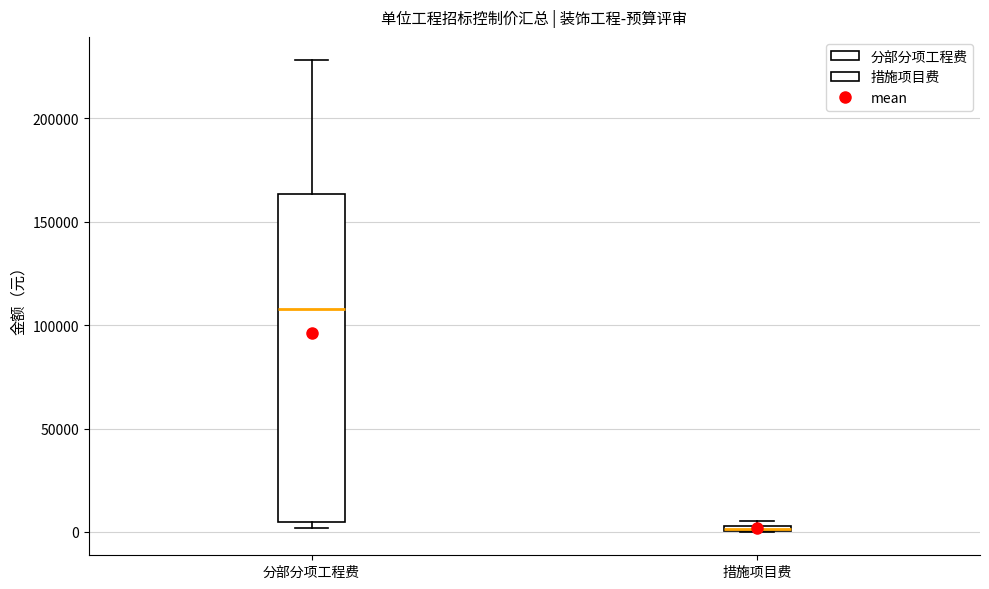

Comparing the boxes themselves (not the whiskers), which one is the tallest?

分部分项工程费